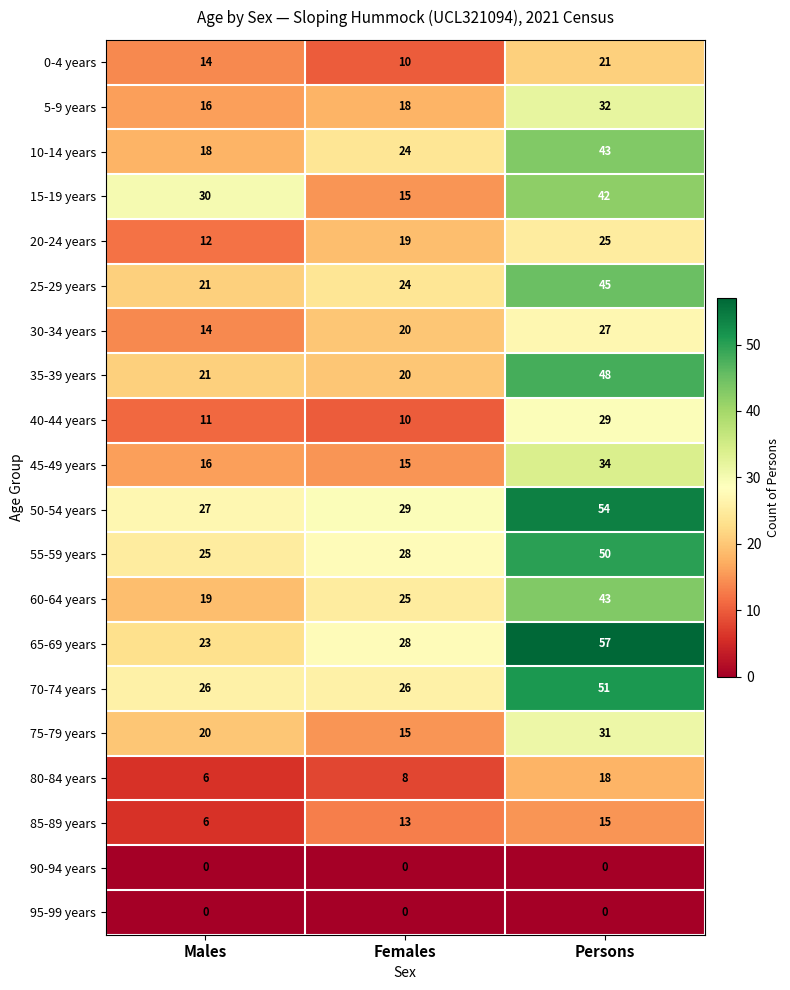

Between Males and Females, which series saw the biggest shift?

15-19 years